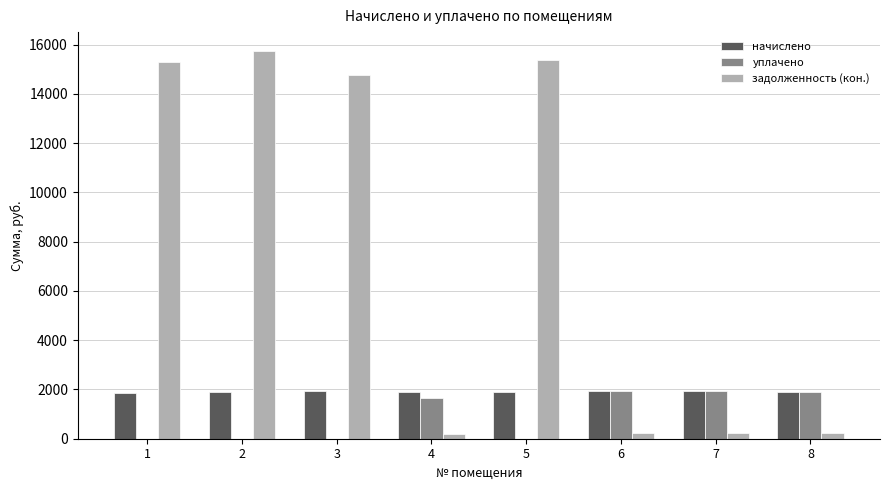

Is the value of начислено at 3 greater than the value of задолженность (кон.) at 5?

No